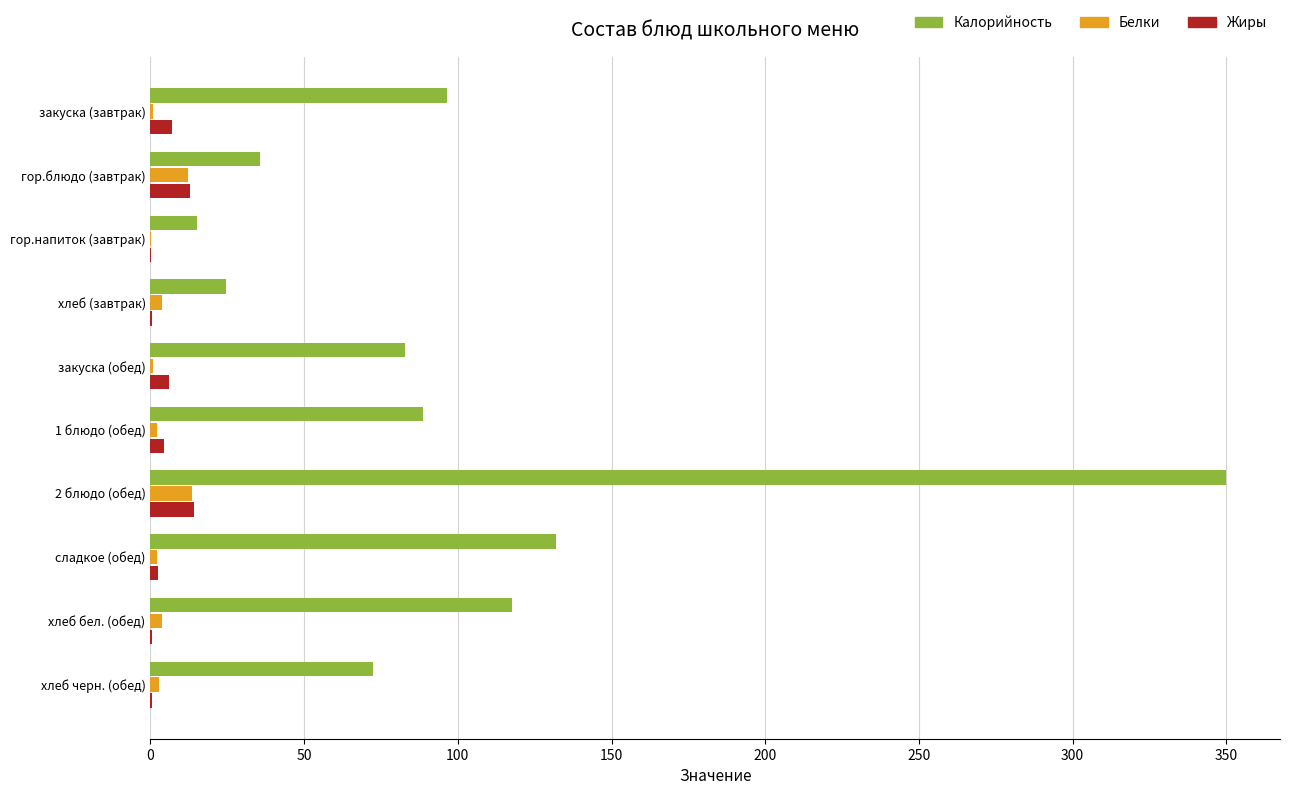

How many data points in Калорийность are above 88?

5